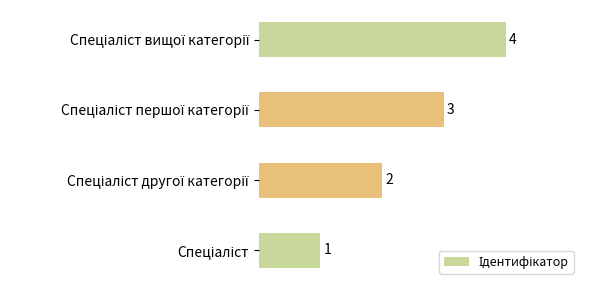

How many values are between 2 and 4?

3